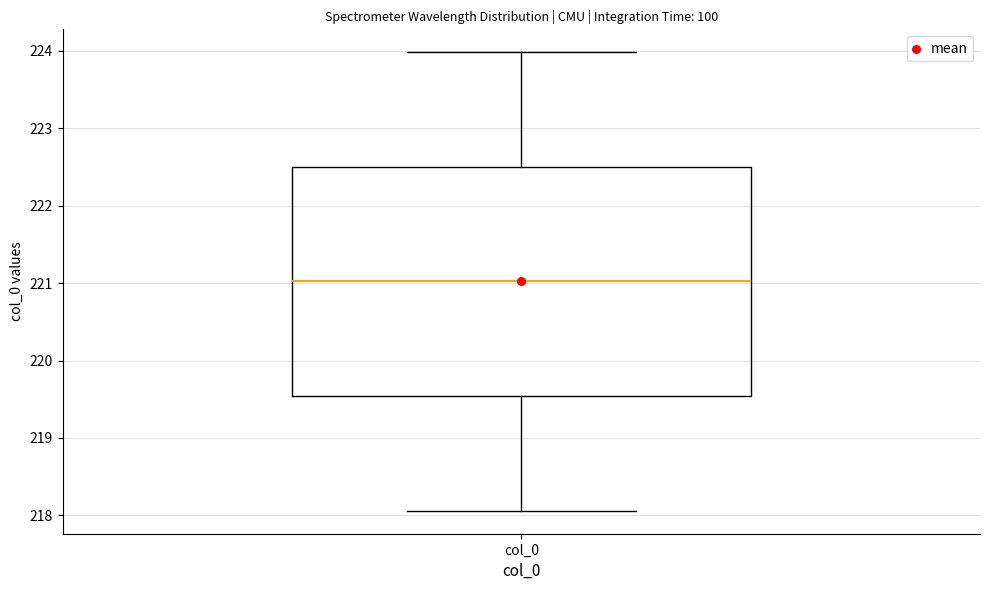

Transcribe this box plot: give where the median line is, the range the box spans, and where the two whiskers end, as read against the y-axis. The values are not printed on the chart, so give them approximately, as read against the axis.

median 221.0, box 219.5 to 222.5, whiskers 218.1 to 224.0